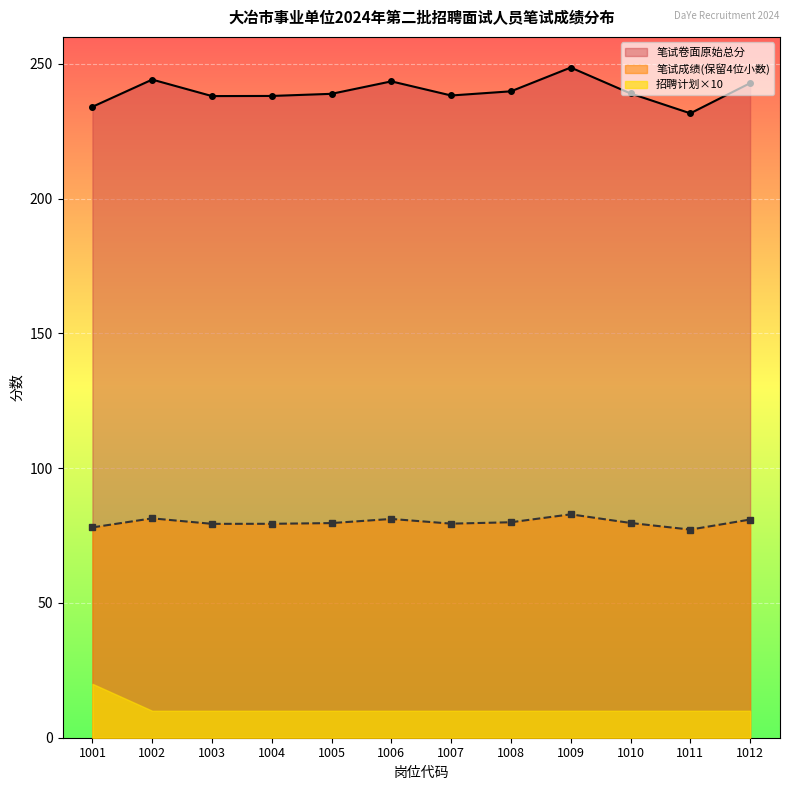

What is the lowest value of the 笔试卷面原始总分 series?

231.6